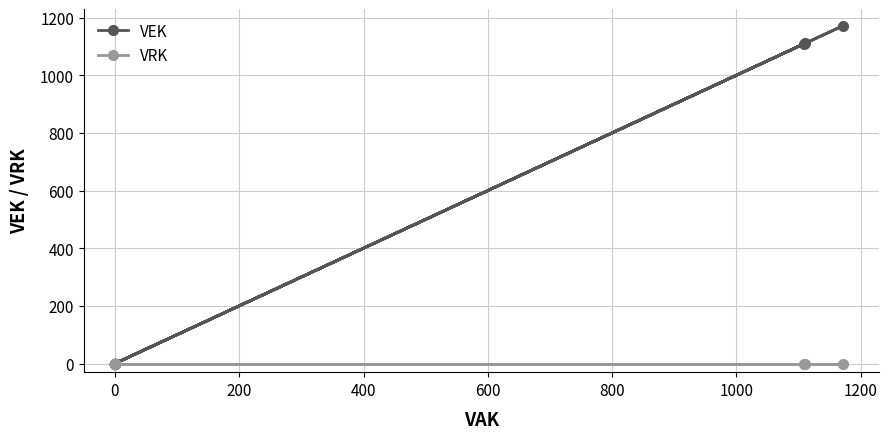

Is it true that VEK equals 403 at 0?

False